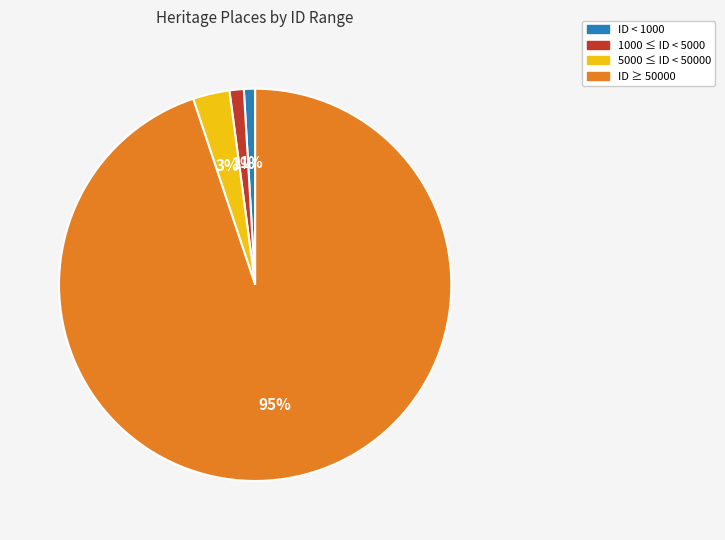

Does any single category account for the majority?

Yes